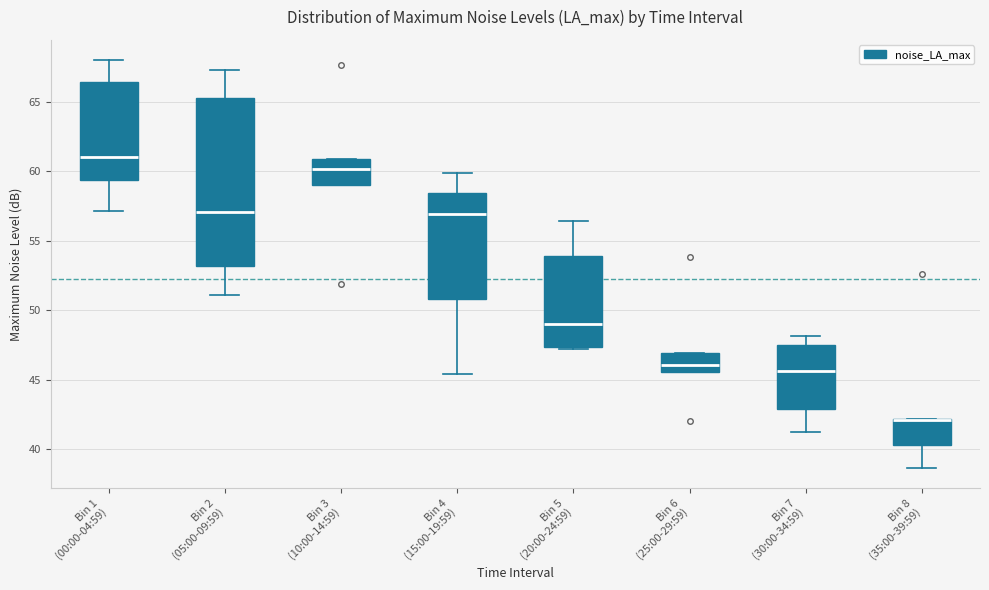

Which box is the tallest, from its lower edge to its upper edge?

Bin 2 (05:00-09:59)